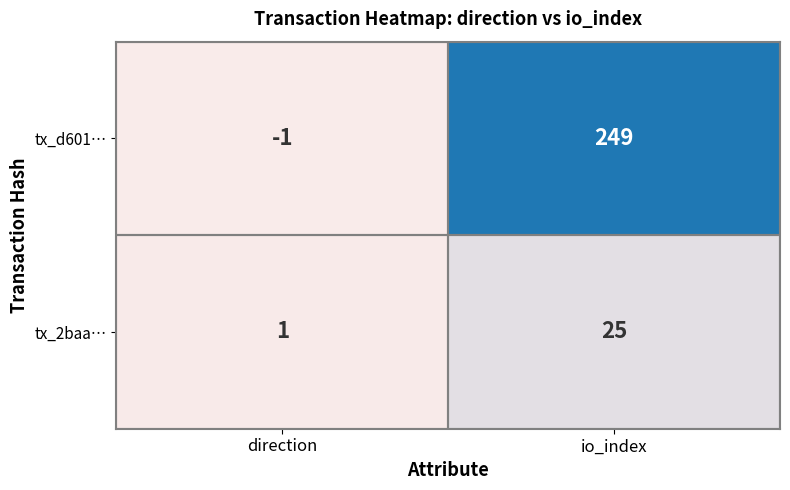

What is the smallest value displayed?

-1